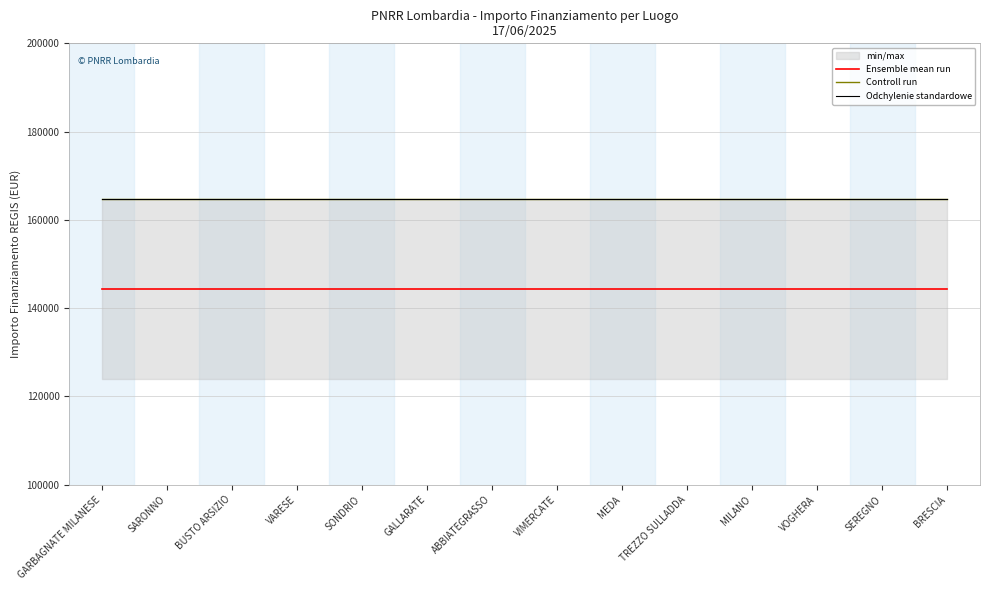

Rank the series by their maximum value, from highest to lowest.

Odchylenie standardowe, Controll run, Ensemble mean run